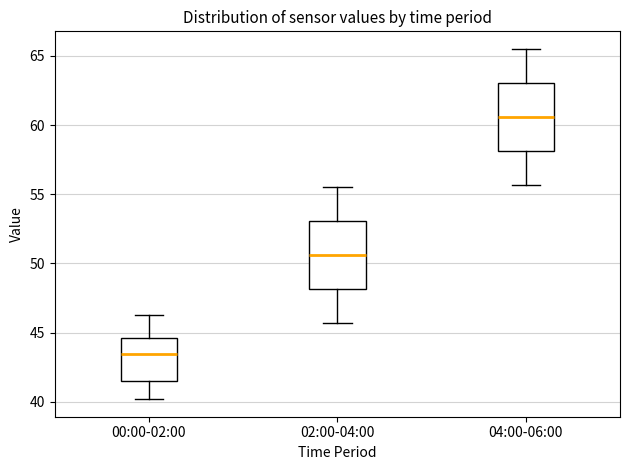

Reading left to right, read every box against the y-axis: the position of its median line, the range the box covers, and the ends of its whiskers. The values are not printed on the chart, so give them approximately, as read against the axis.

00:00-02:00: median 43.5, box 41.5 to 44.5, whiskers 40.0 to 46.5
02:00-04:00: median 50.5, box 48.0 to 53.0, whiskers 45.5 to 55.5
04:00-06:00: median 60.5, box 58.0 to 63.0, whiskers 55.5 to 65.5